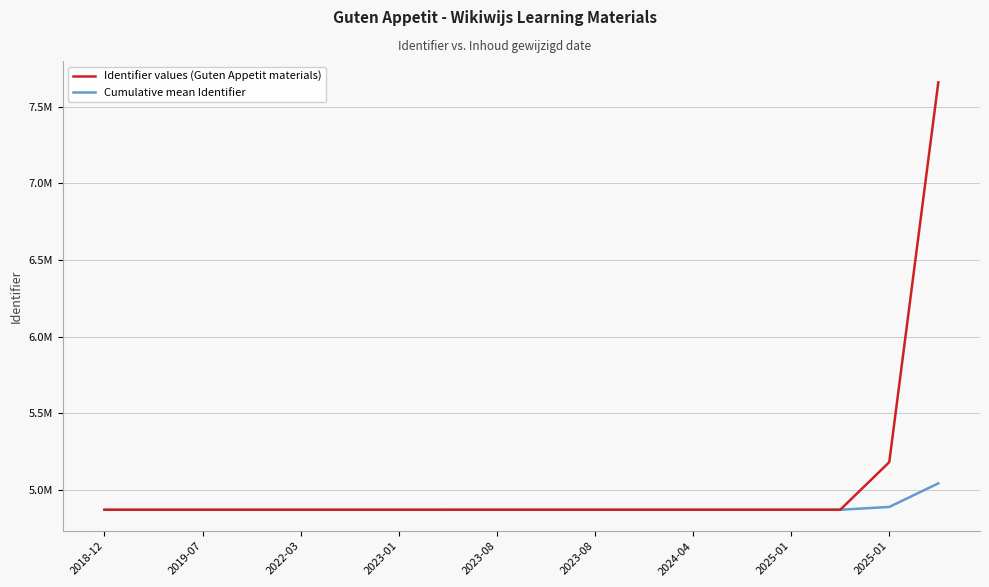

At which category is the sum across all series the highest?

17